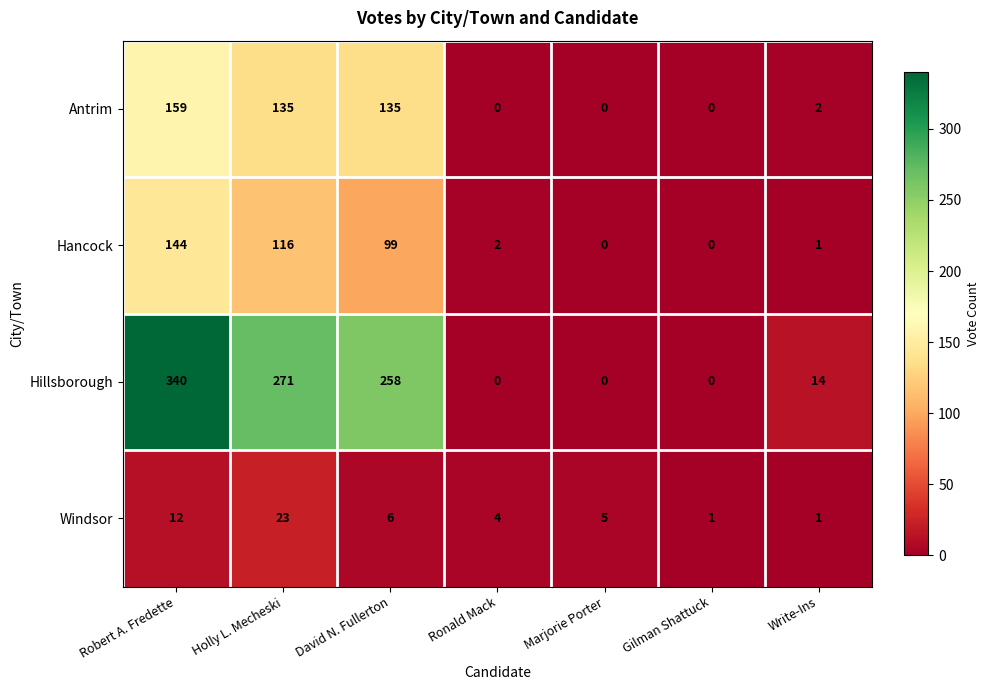

Which series has the largest range (max minus min)?

Hillsborough